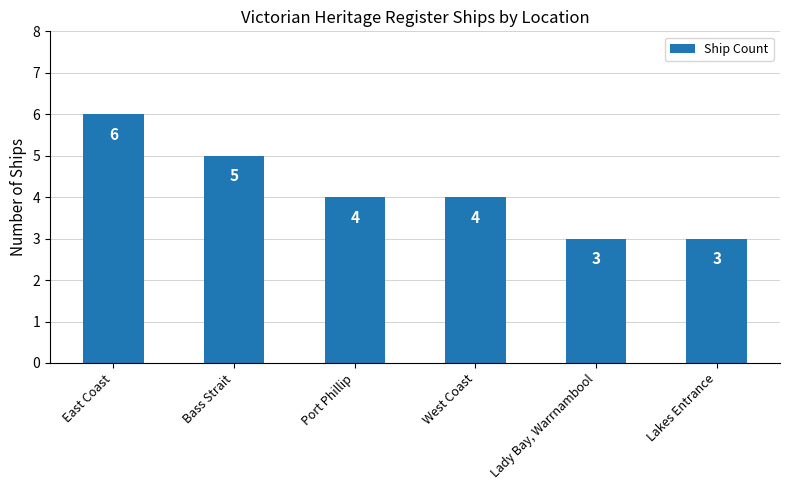

How many data points are less than 4?

2